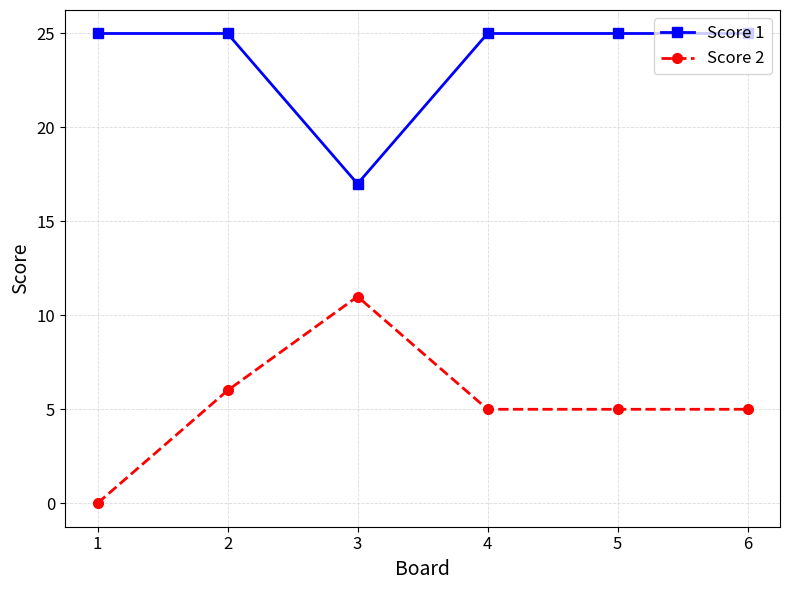

At which category is the sum across all series the highest?

2